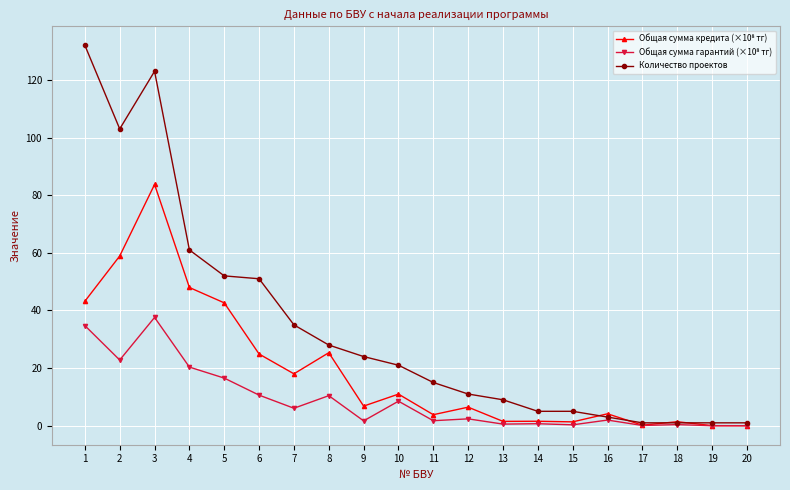

Which series has the largest total across all categories?

Количество проектов